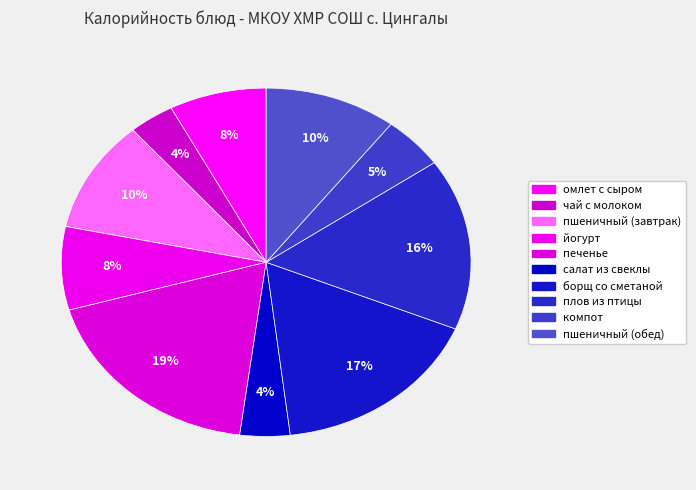

Rank the categories by value from lowest to highest.

чай с молоком, салат из свеклы, компот, омлет с сыром, йогурт, пшеничный (завтрак), пшеничный (обед), плов из птицы, борщ со сметаной, печенье